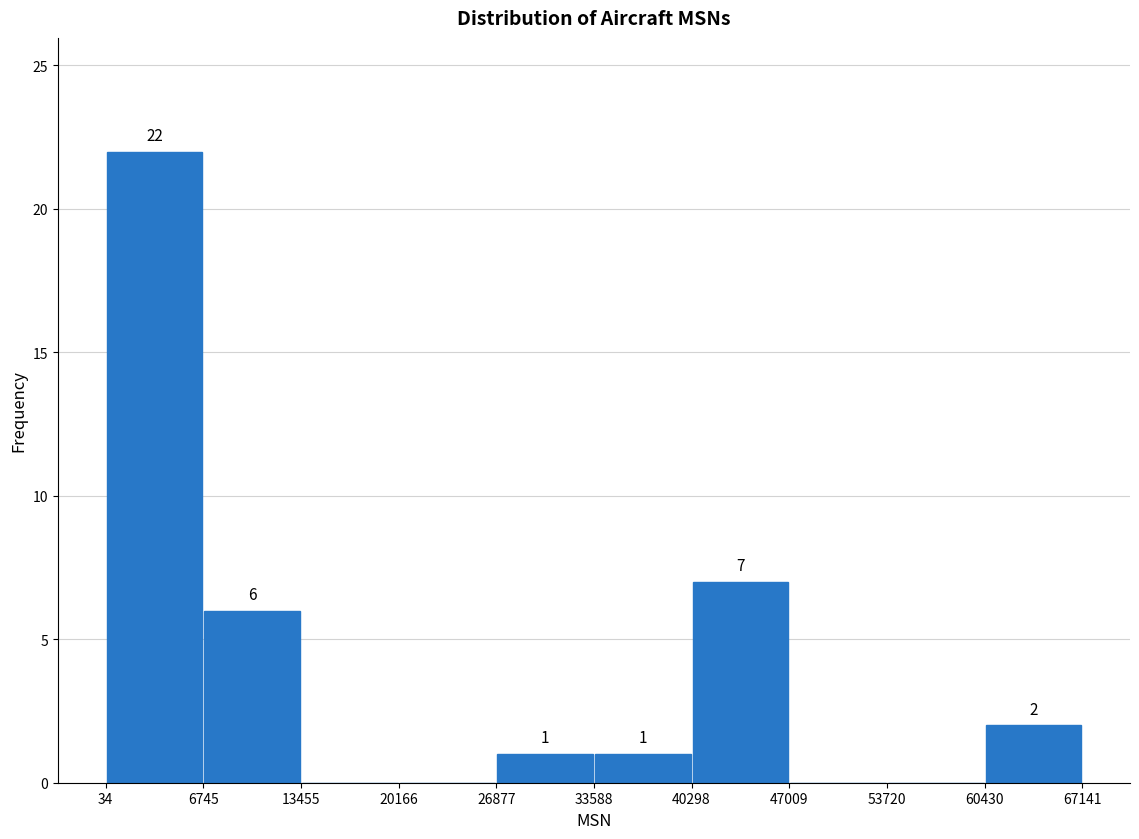

Over which range of the x-axis is the bar tallest?

34 to 6745